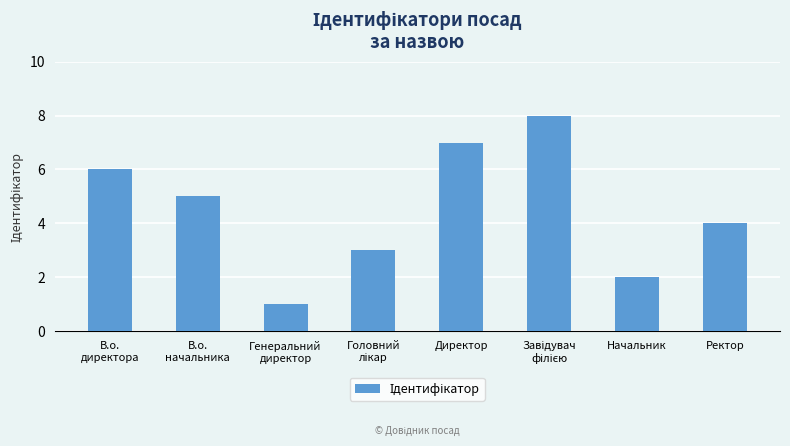

Are the bars horizontal?

No